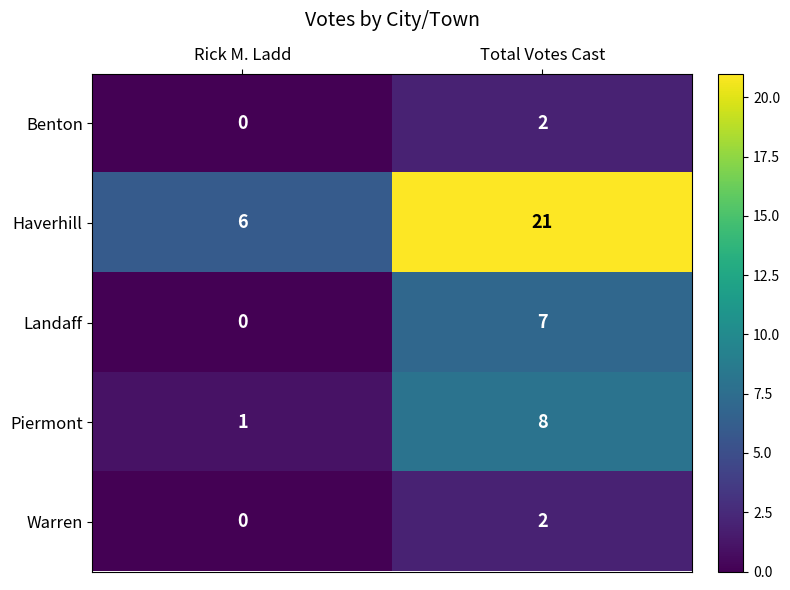

Reading left to right, transcribe all the data shown in this chart.

Benton: Rick M. Ladd=0	Total Votes Cast=2
Haverhill: Rick M. Ladd=6	Total Votes Cast=21
Landaff: Rick M. Ladd=0	Total Votes Cast=7
Piermont: Rick M. Ladd=1	Total Votes Cast=8
Warren: Rick M. Ladd=0	Total Votes Cast=2